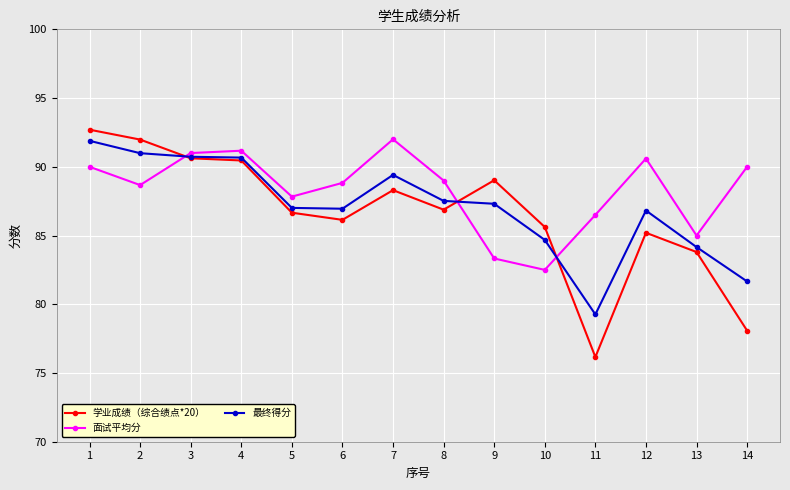

True or false: 面试平均分 and 最终得分 intersect in this chart.

True